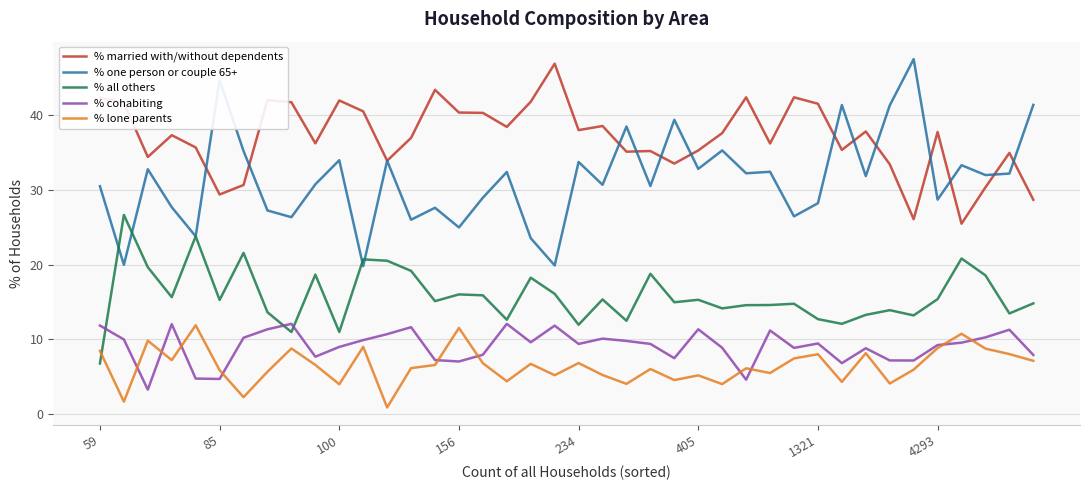

What is the average value of the % all others series?

15.8